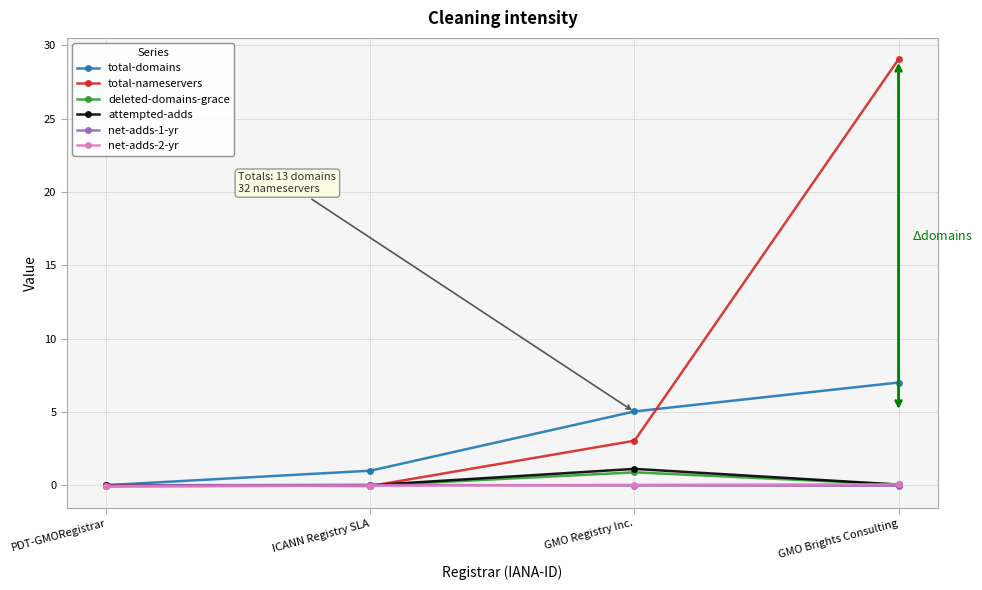

What are all the series names shown in the legend?

total-domains, total-nameservers, deleted-domains-grace, attempted-adds, net-adds-1-yr, net-adds-2-yr